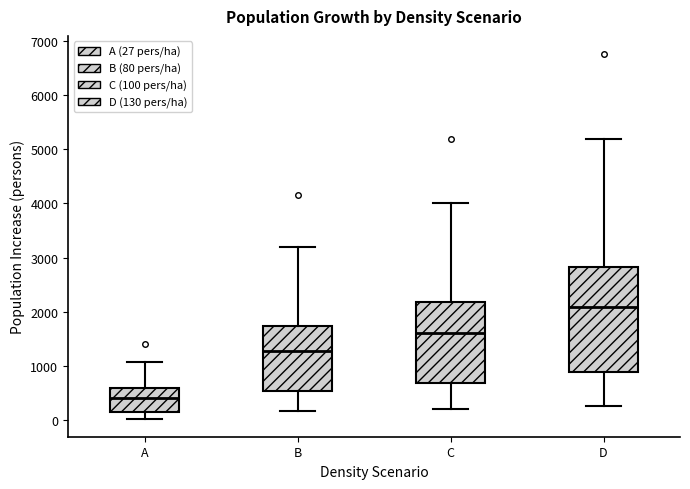

Reading left to right, read every box against the y-axis: the position of its median line, the range the box covers, and the ends of its whiskers. The values are not printed on the chart, so give them approximately, as read against the axis.

A: median 400, box 200 to 600, whiskers 0 to 1100
B: median 1300, box 500 to 1700, whiskers 200 to 3200
C: median 1600, box 700 to 2200, whiskers 200 to 4000
D: median 2100, box 900 to 2800, whiskers 300 to 5200